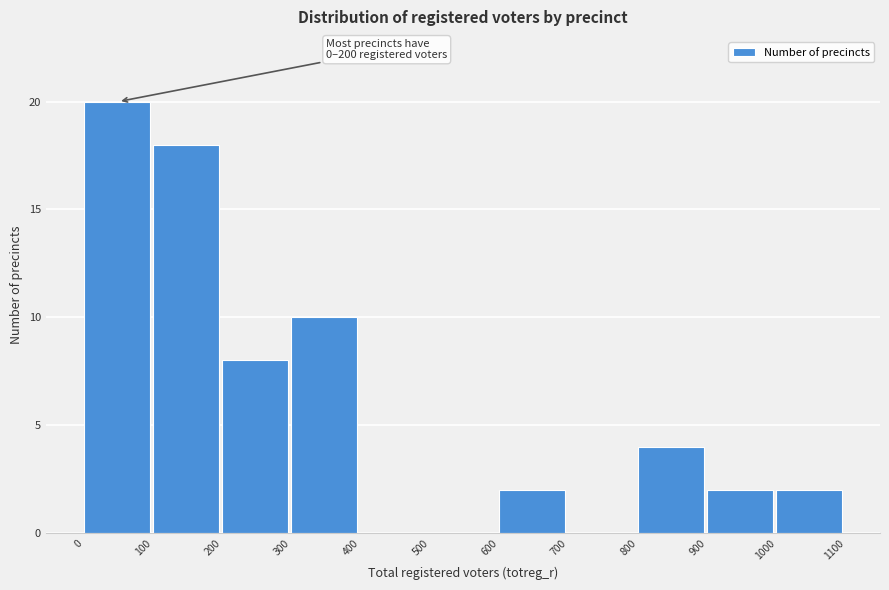

Over which range of the x-axis is the bar tallest?

0 to 100